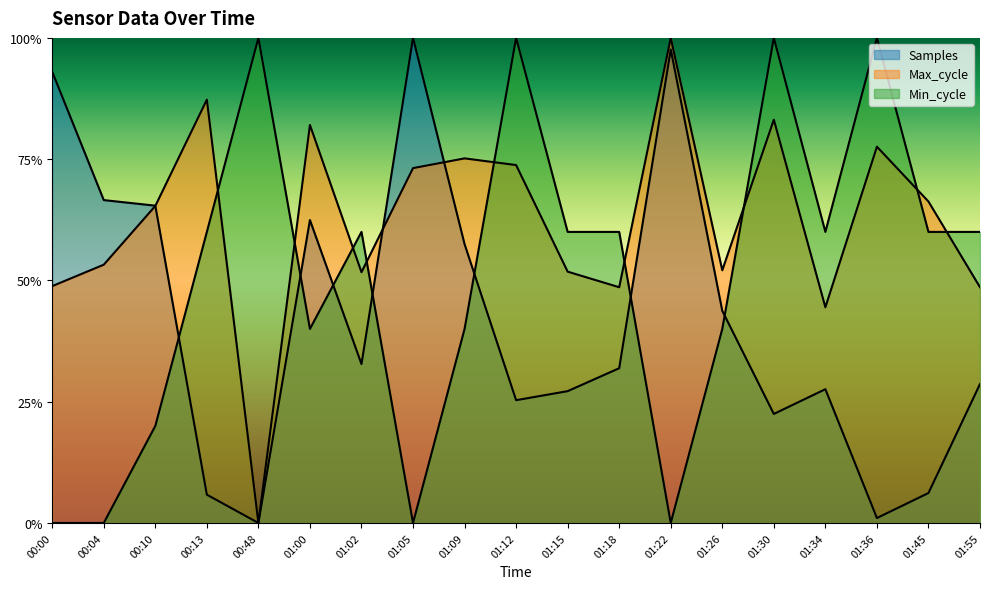

How many interior local peaks does the Min_cycle series have?

5